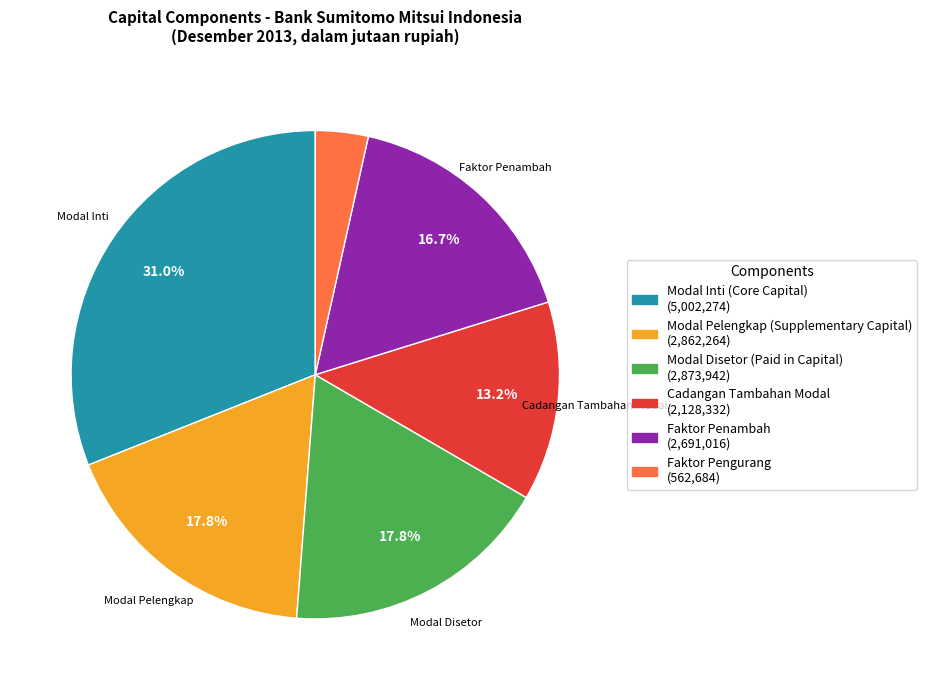

Is there a majority slice in this chart?

No